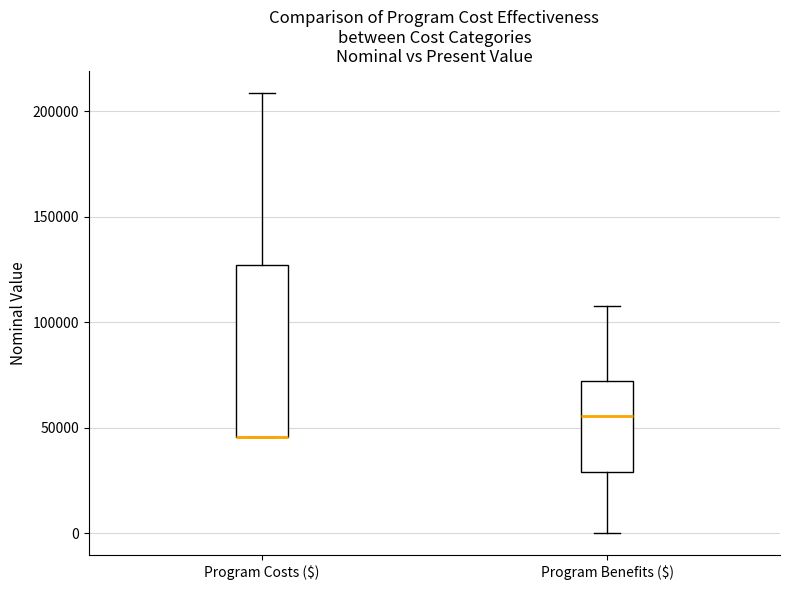

Where does the upper whisker of the box for Program Costs ($) end on the y-axis? The values are not printed on the chart, so give them approximately, as read against the axis.

210000